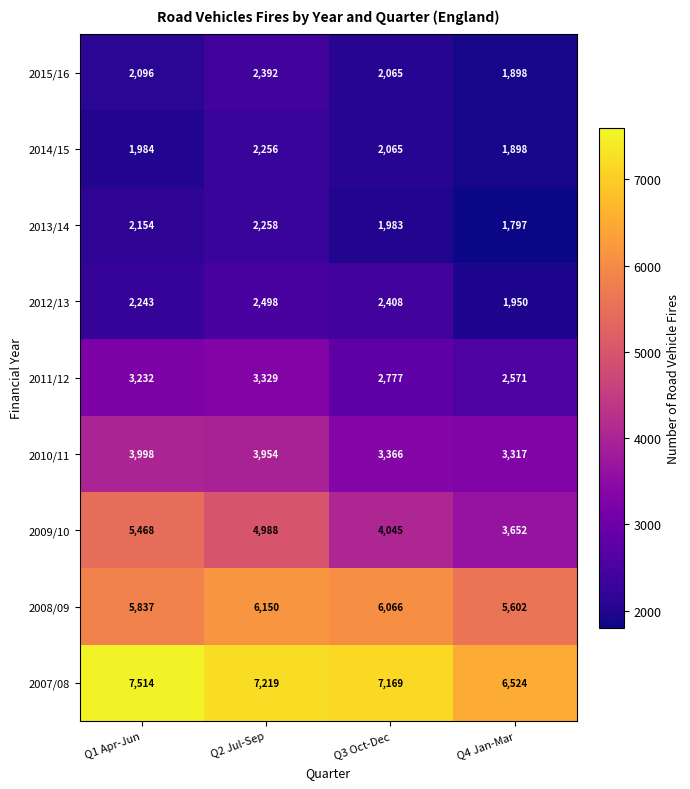

The value of 2009/10 at Q1 Apr-Jun is 5468. True or false?

True